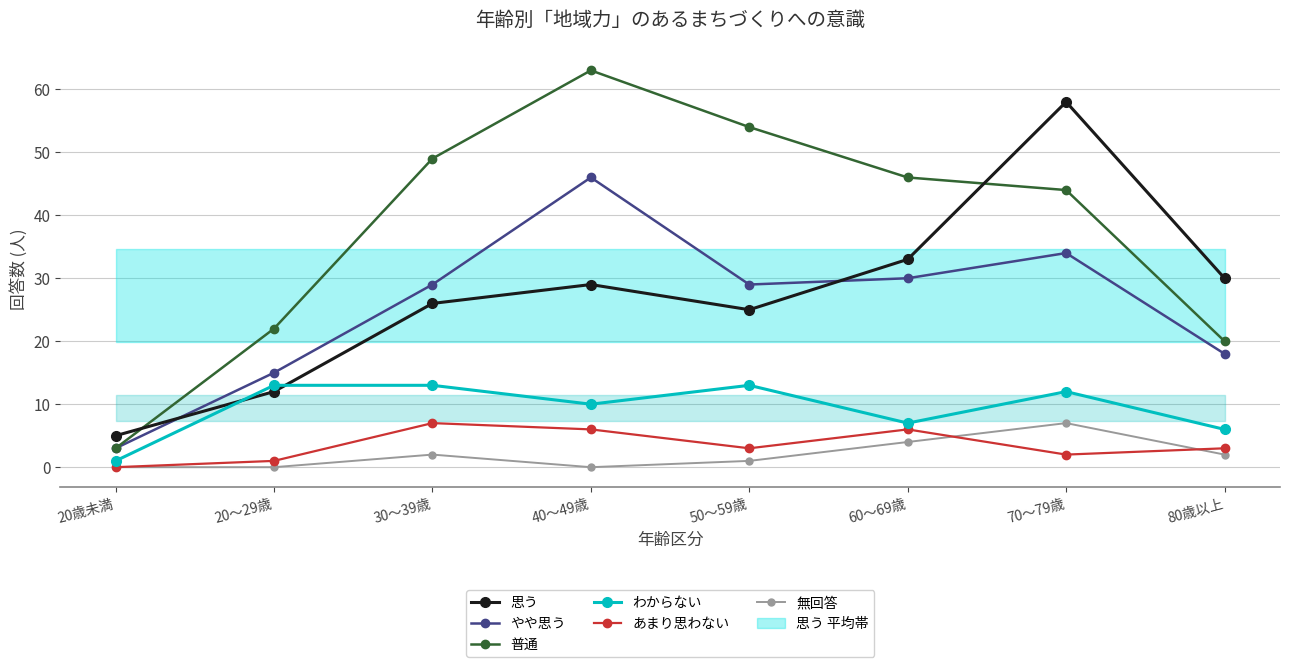

How many lines are shown in the chart?

6